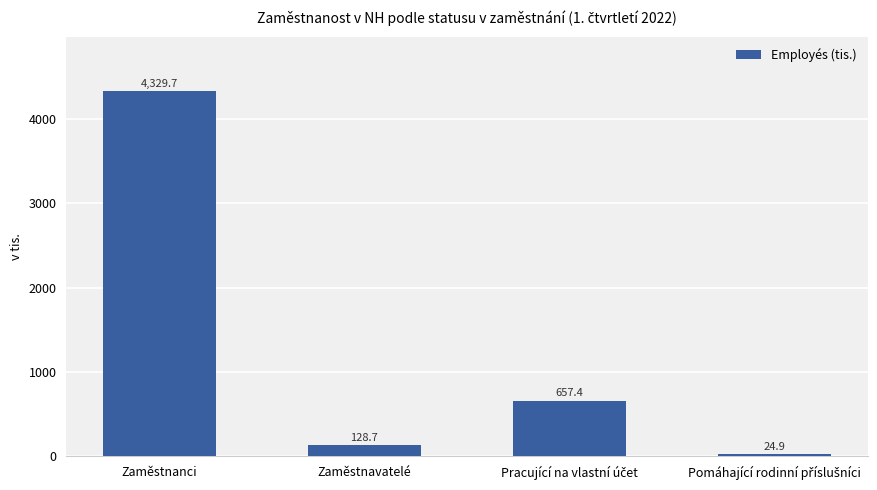

What is the greatest value displayed?

4329.7